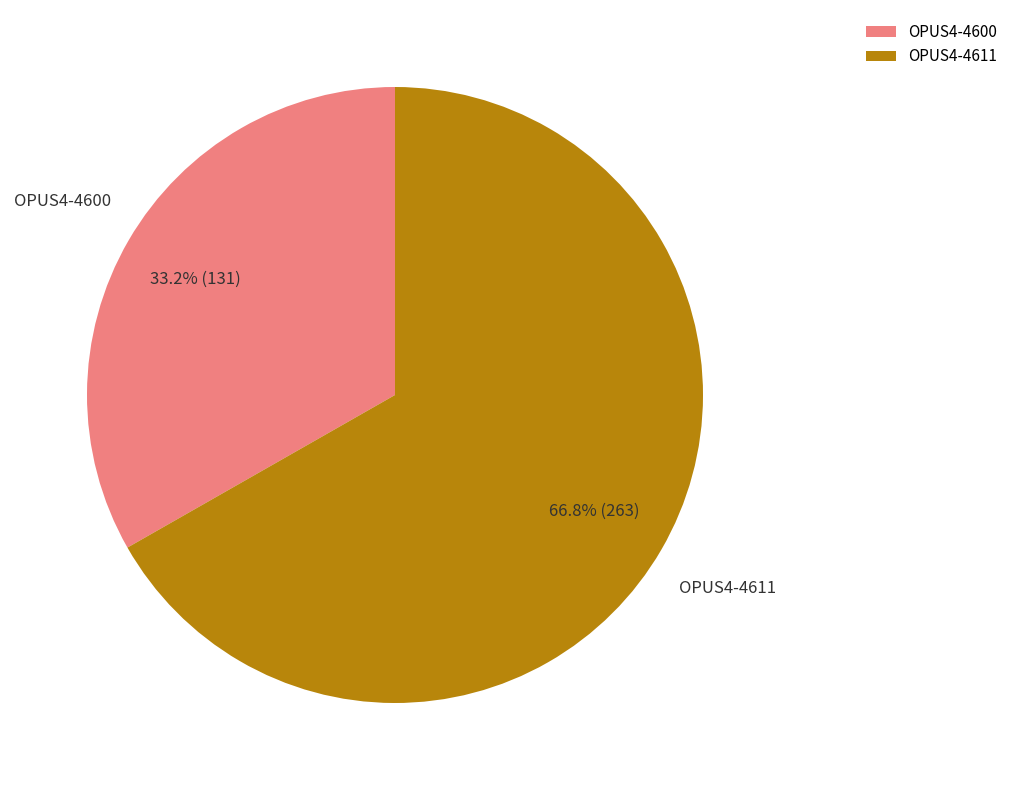

To the nearest percent, what percentage of the pie is OPUS4-4600?

33%